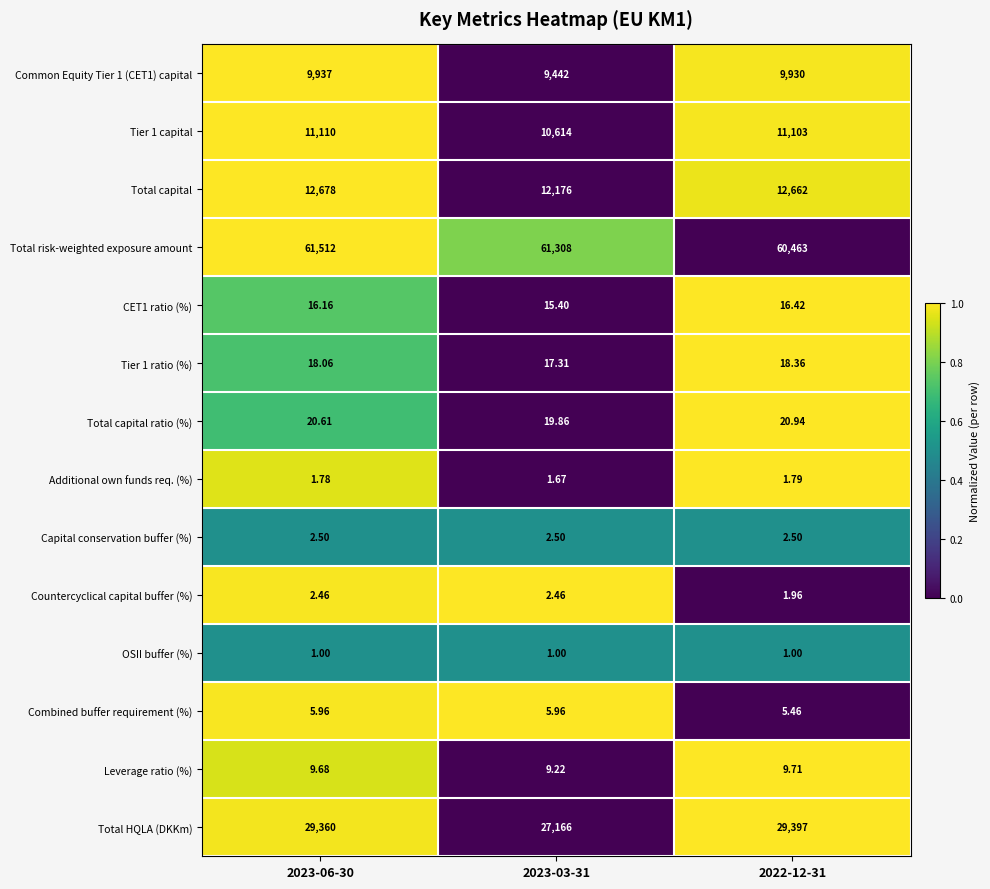

Which series has the largest total across all categories?

Total risk-weighted exposure amount